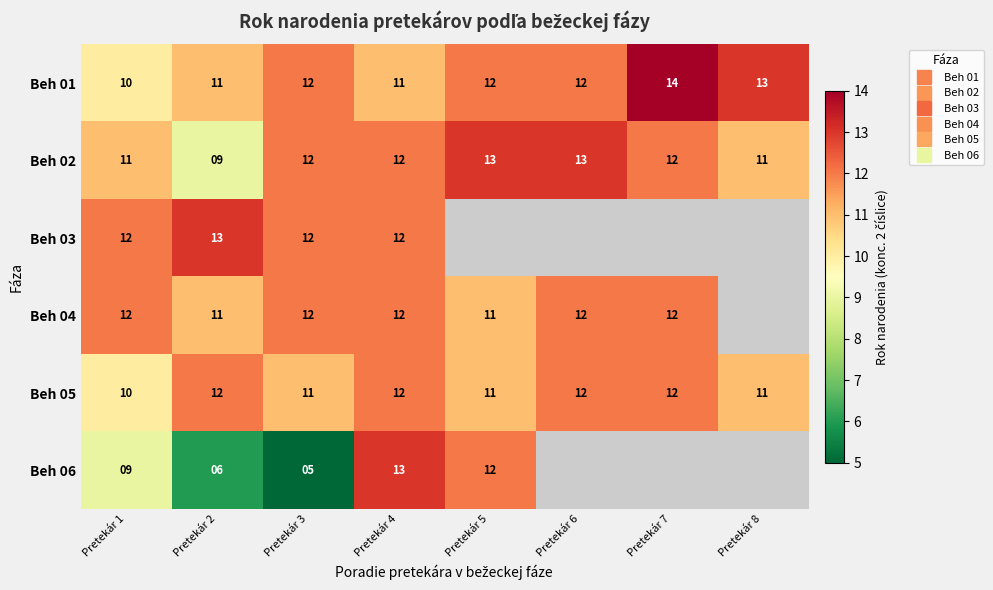

Is the value of Beh 02 at Pretekár 8 greater than the value of Beh 06 at Pretekár 6?

No